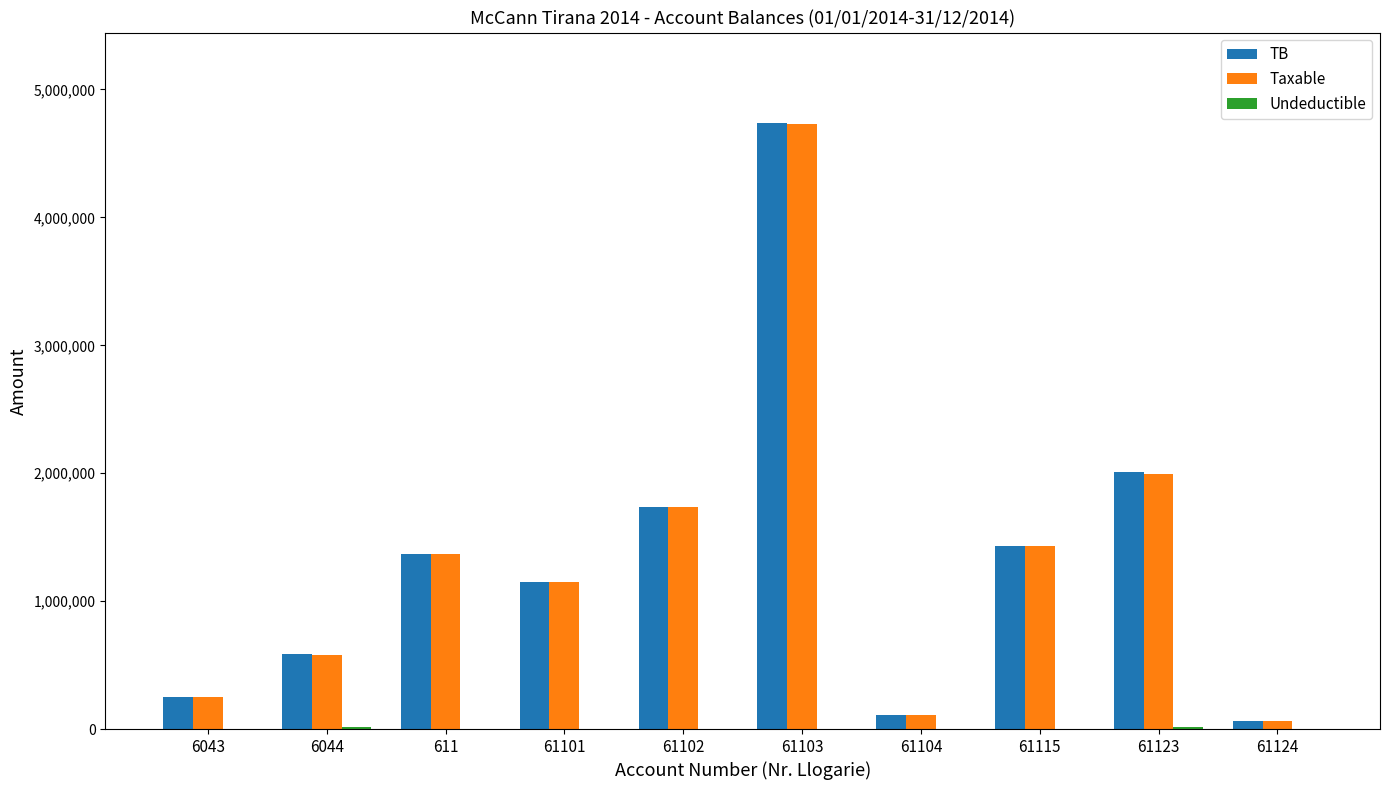

The value of TB at 61101 is 2015913.3. True or false?

False